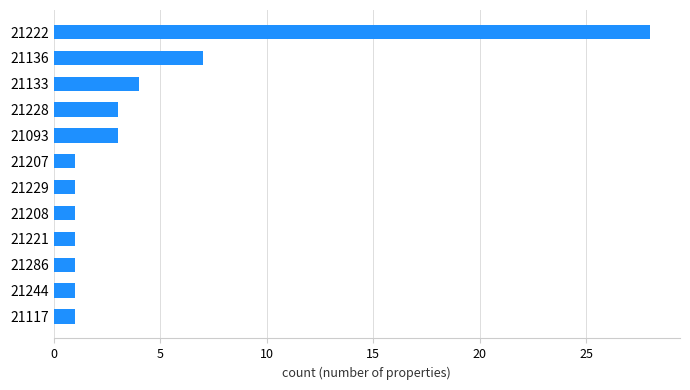

What is the sum of all values?

52